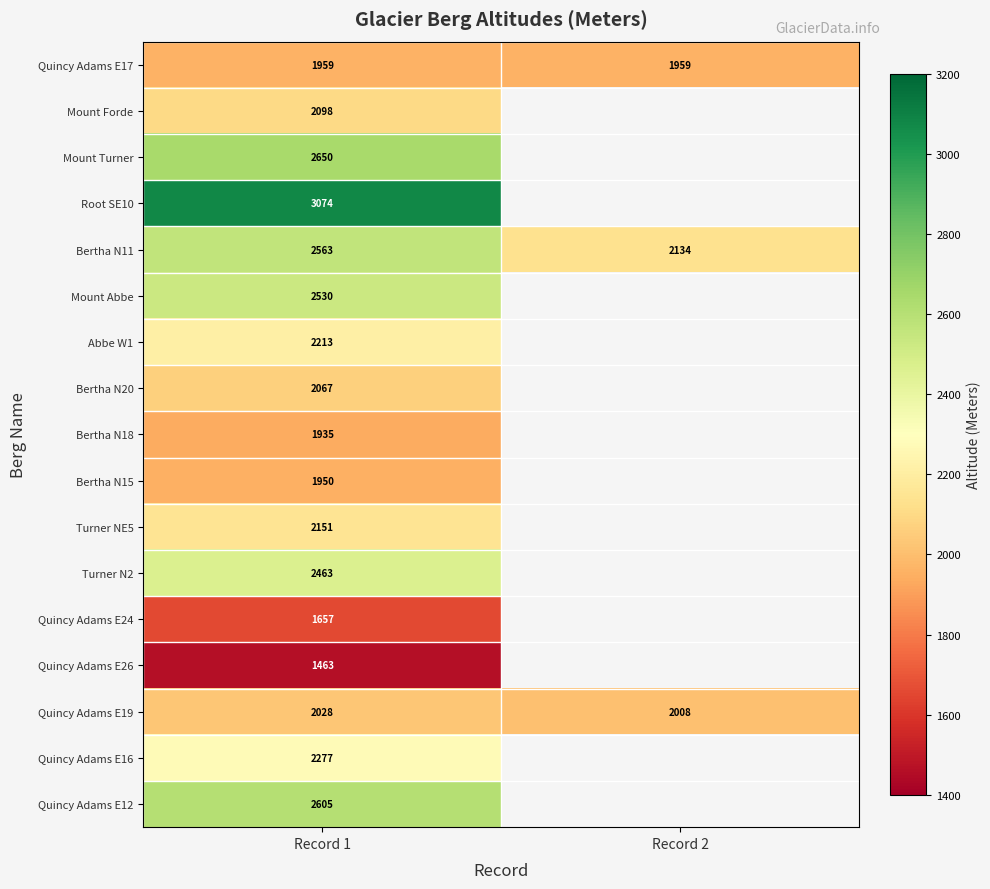

What is the lowest value of the Bertha N11 series?

2134